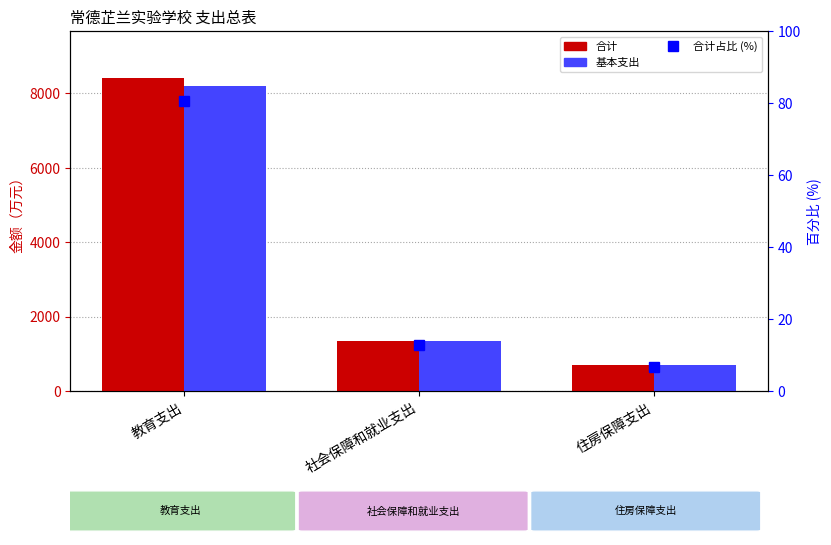

Count the number of categories in the chart.

3